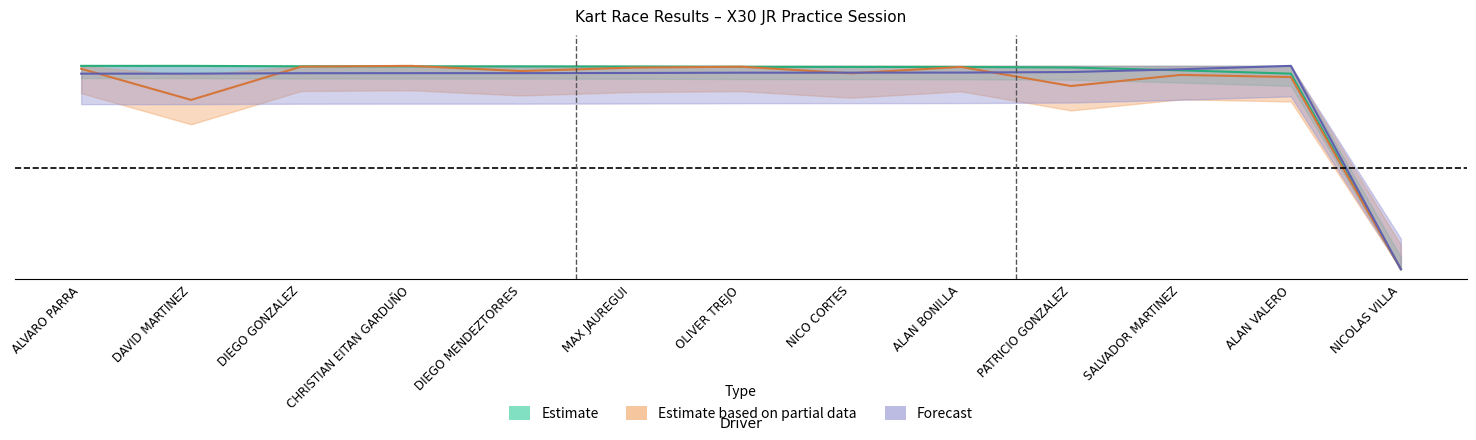

What is the difference between the maximum and minimum values in the Average Speed series?

1.0